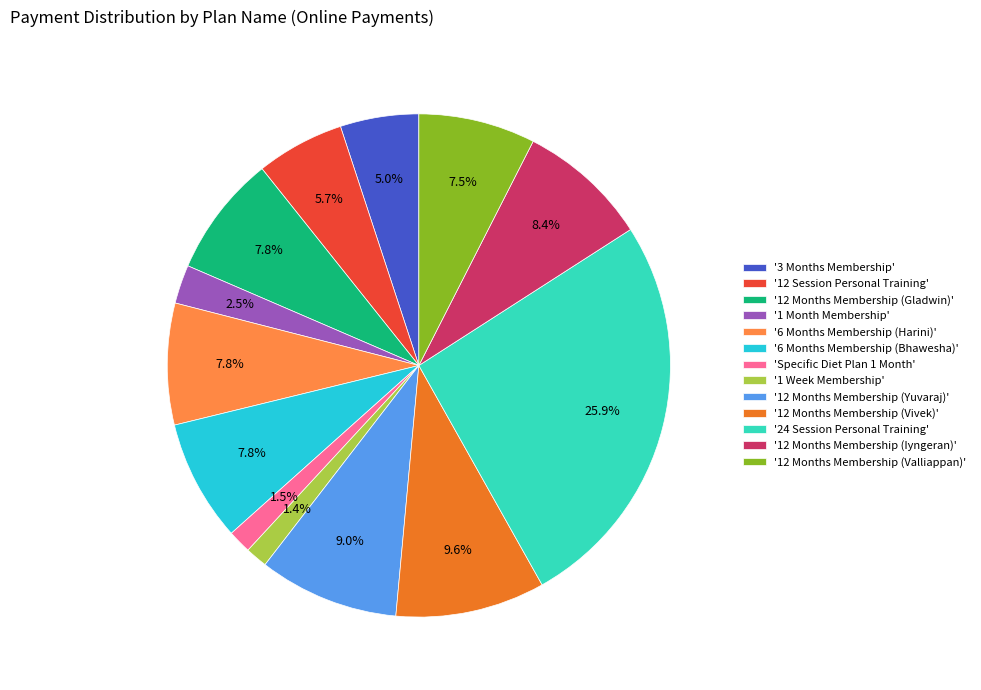

What is the ratio of the value at '1 Month Membership' to the value at '12 Months Membership (Valliappan)'?

0.3